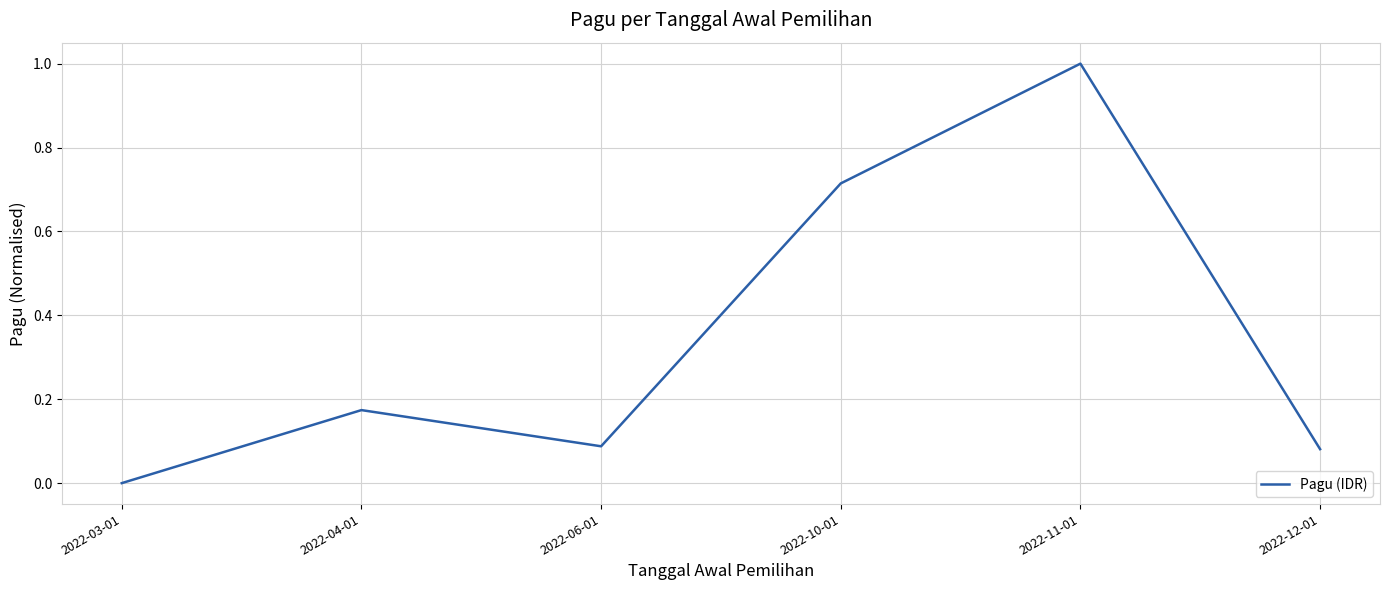

What position from the right is 2022-12-01?

1